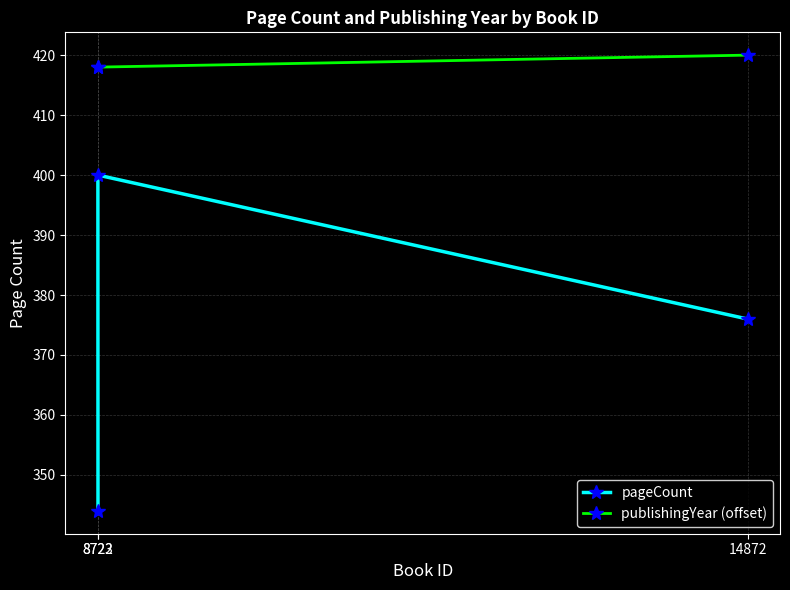

Reading left to right, transcribe all the data shown in this chart.

pageCount: 8722=400	8723=344	14872=376
publishingYear (offset): 8722=418	8723=418	14872=420